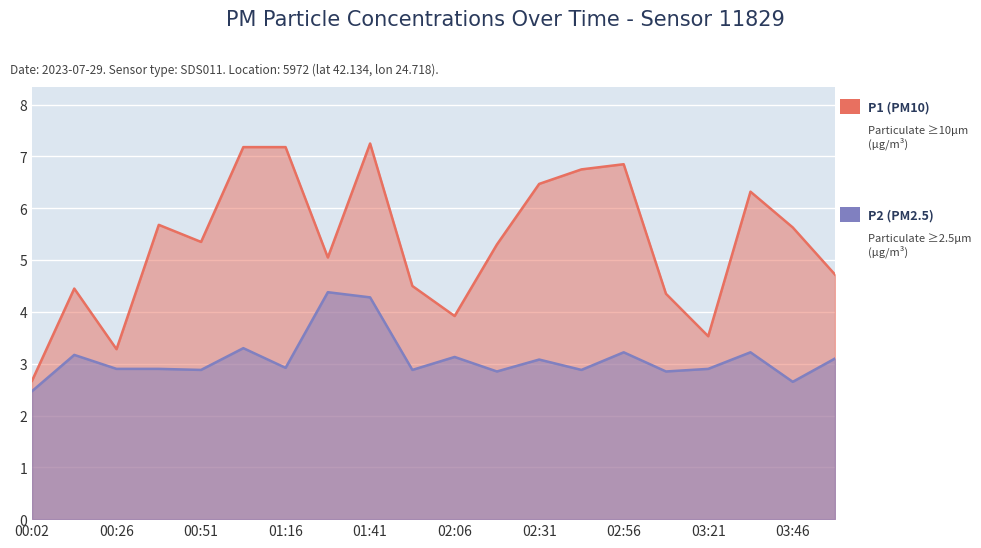

Is it true that P1 equals 7.2 at 01:16?

True